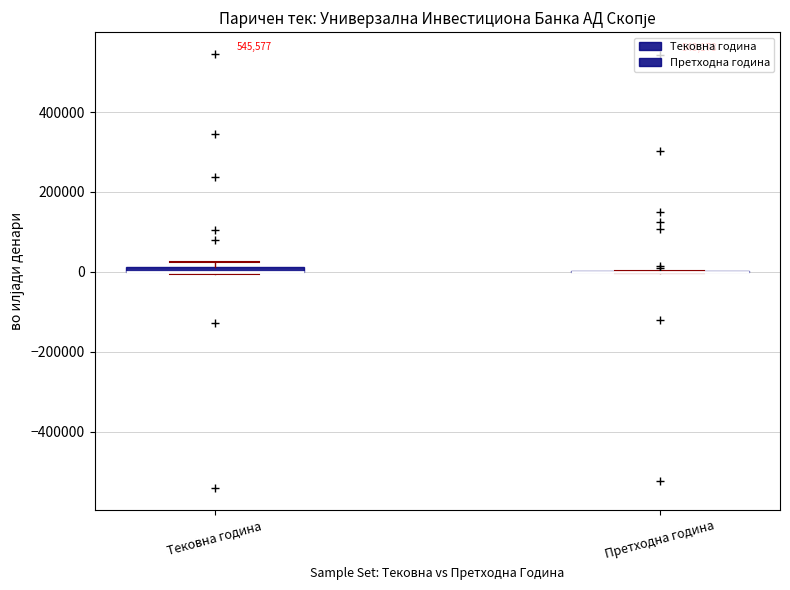

Where is the lower edge of the box for Тековна година on the y-axis? The values are not printed on the chart, so give them approximately, as read against the axis.

0